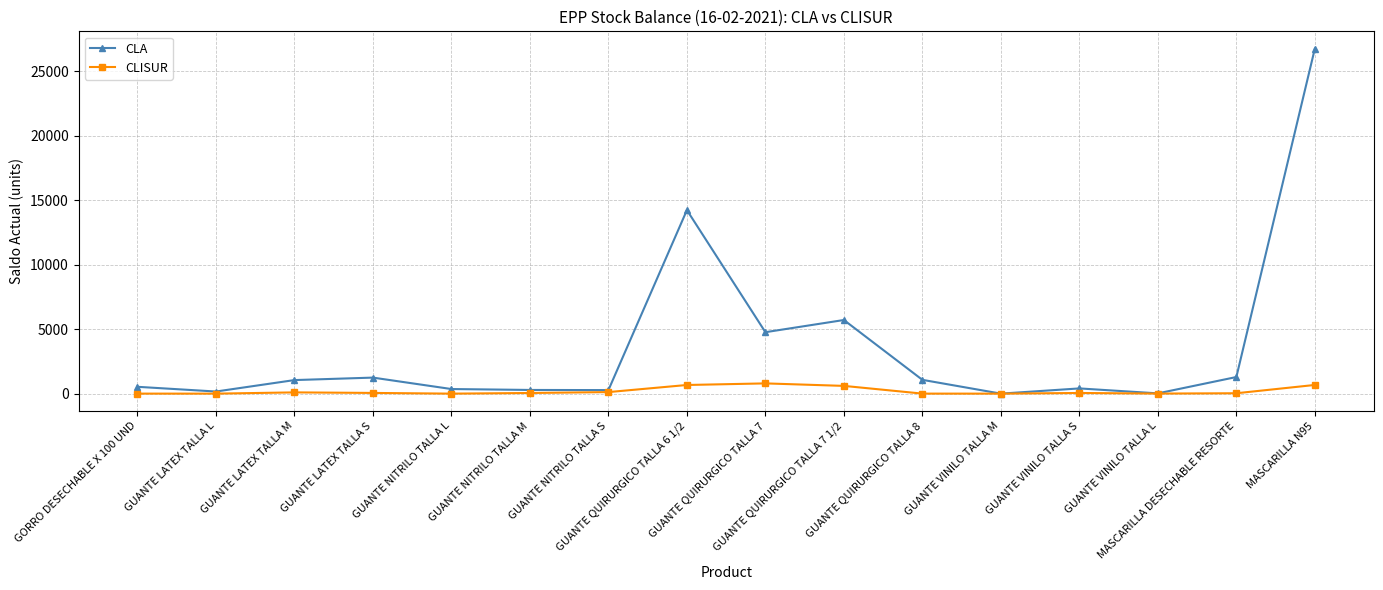

True or false: CLISUR has more than 1 points higher than both neighbors.

True